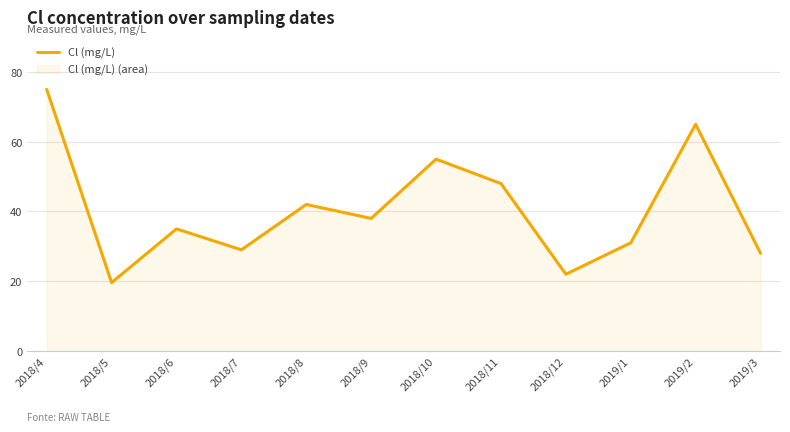

What is the change in value from 2018/8 to 2019/3?

-14.0